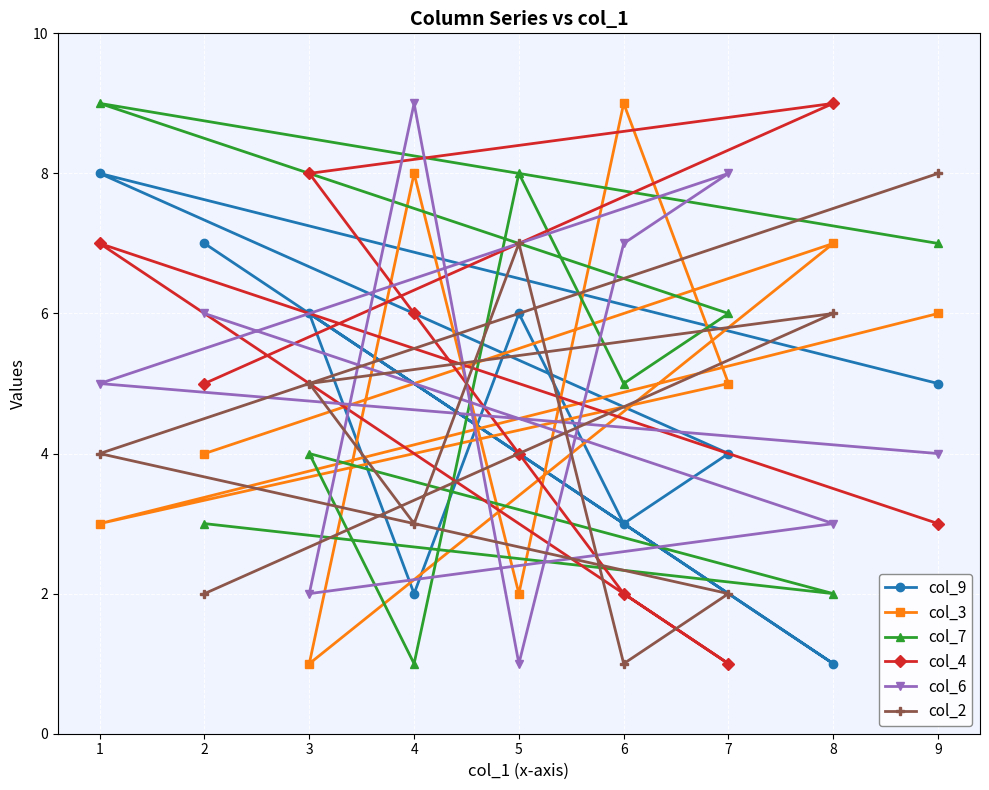

Does the chart display data point markers on the line(s)?

Yes